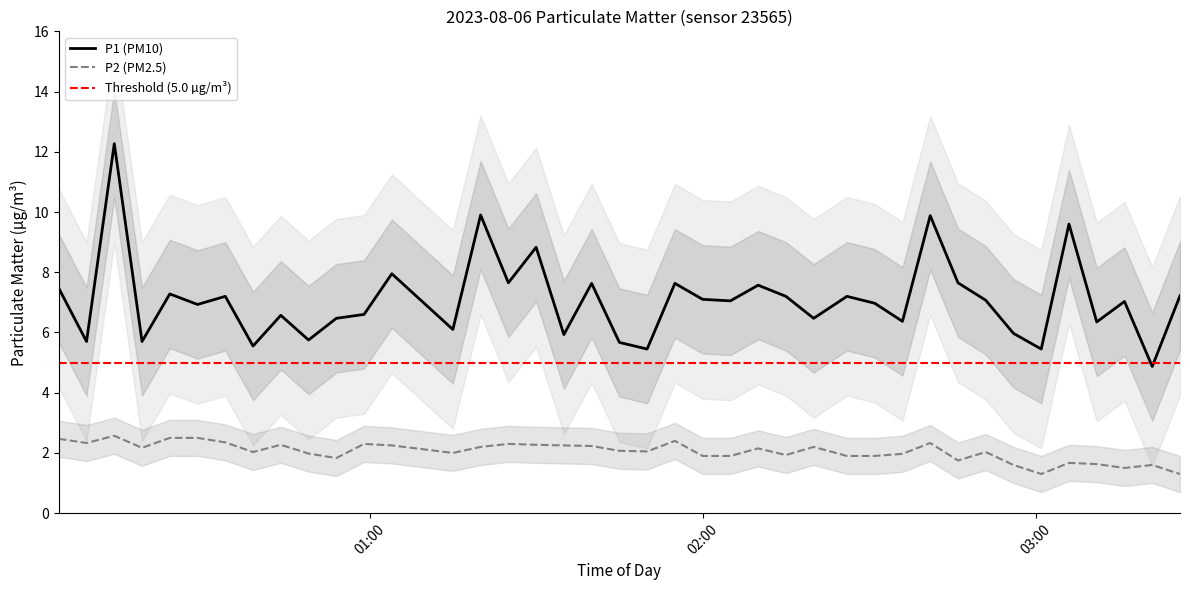

Reading left to right, transcribe all the data shown in this chart.

P1: 7.5	5.7	12.3	5.7	7.3	6.9	7.2	5.5	6.6	5.8	6.5	6.6	8.0	6.1	9.9	7.7	8.8	5.9	7.6	5.7	5.5	7.6	7.1	7.0	7.6	7.2	6.5	7.2	7.0	6.4	9.9	7.7	7.1	6.0	5.5	9.6	6.3	7.0	4.9	7.2
P2: 2.5	2.3	2.6	2.2	2.5	2.5	2.4	2.0	2.3	2.0	1.8	2.3	2.2	2.0	2.2	2.3	2.3	2.2	2.2	2.1	2.0	2.4	1.9	1.9	2.1	1.9	2.2	1.9	1.9	2.0	2.3	1.8	2.0	1.6	1.3	1.7	1.6	1.5	1.6	1.3